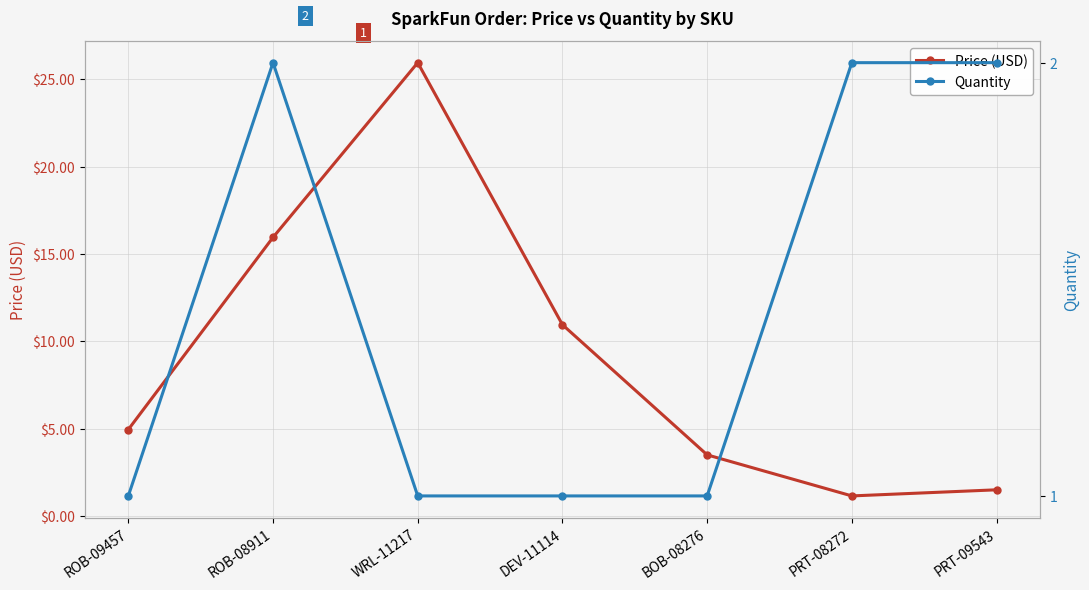

Reading right to left, transcribe all the data shown in this chart.

Price (USD): 1.5	1.1	3.5	10.9	25.9	15.9	5.0
Quantity: 2.0	2.0	1.0	1.0	1.0	2.0	1.0